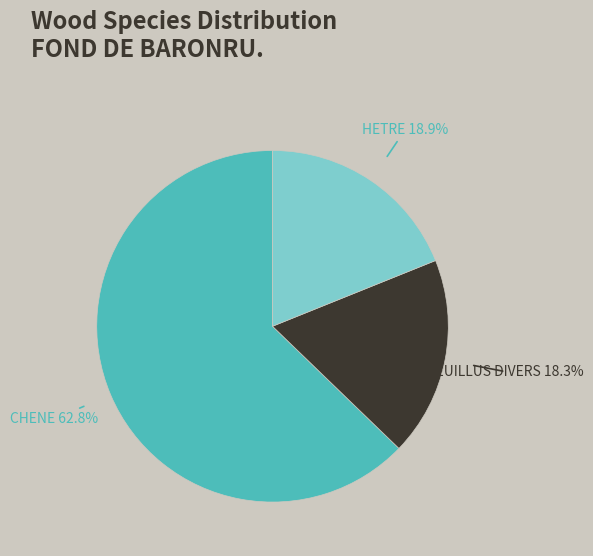

How many segments does this pie chart have?

3